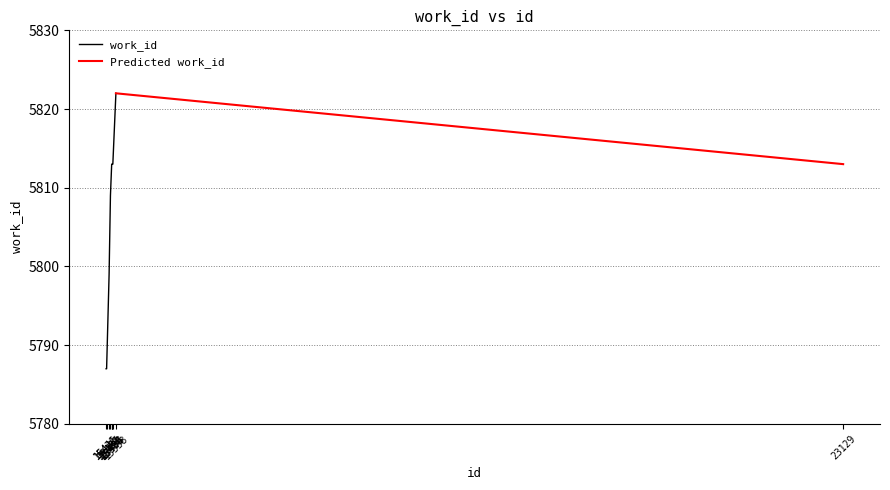

Reading left to right, what are all the values shown in this chart?

5787	5787	5799	5809	5813	5813	5813	5813	5822	5813